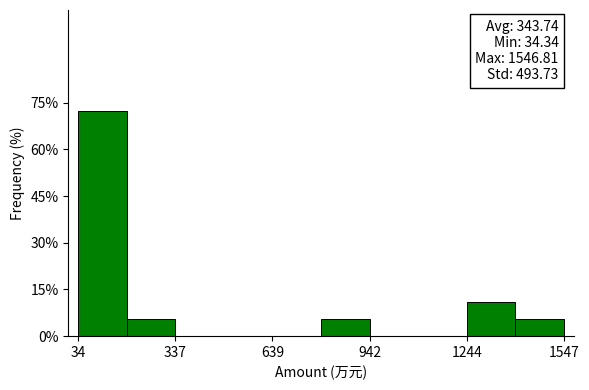

Read against the x-axis, roughly where is the centre of the tallest bar?

100